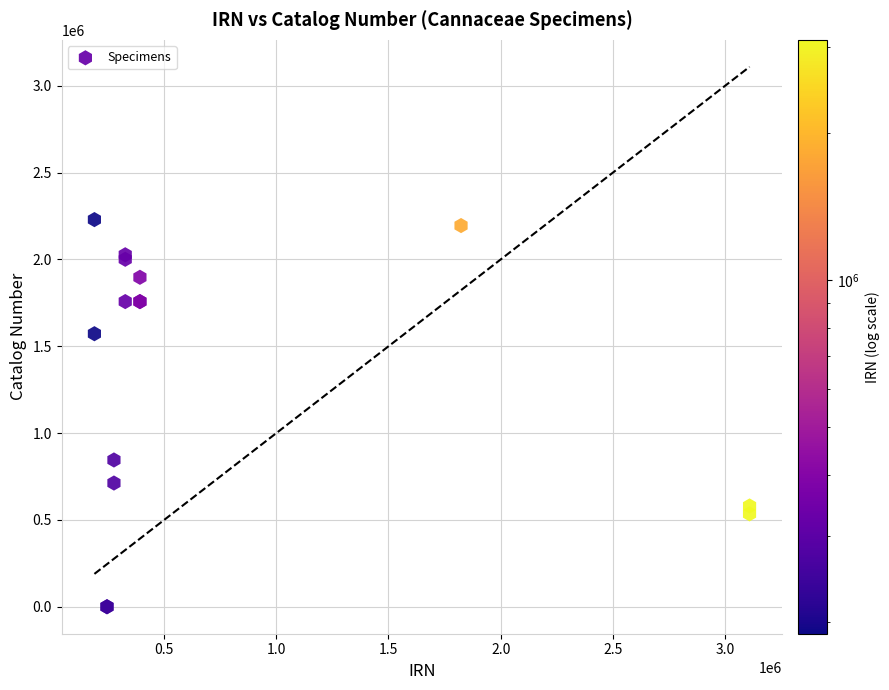

What Y value in the scatter plot is closest to 1114914?

845252